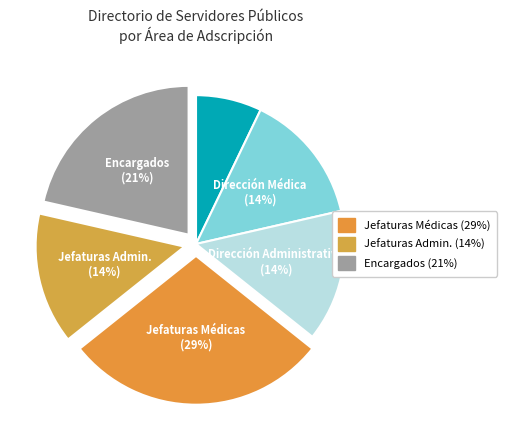

How many segments does this pie chart have?

6